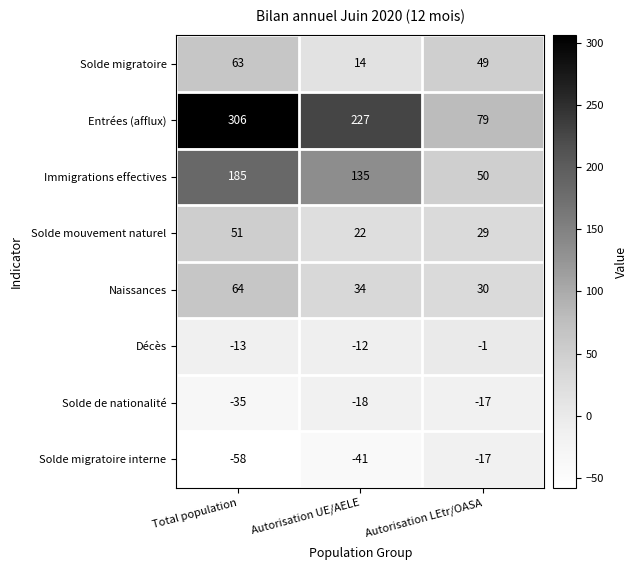

Which series has the largest total across all categories?

Entrées (afflux)